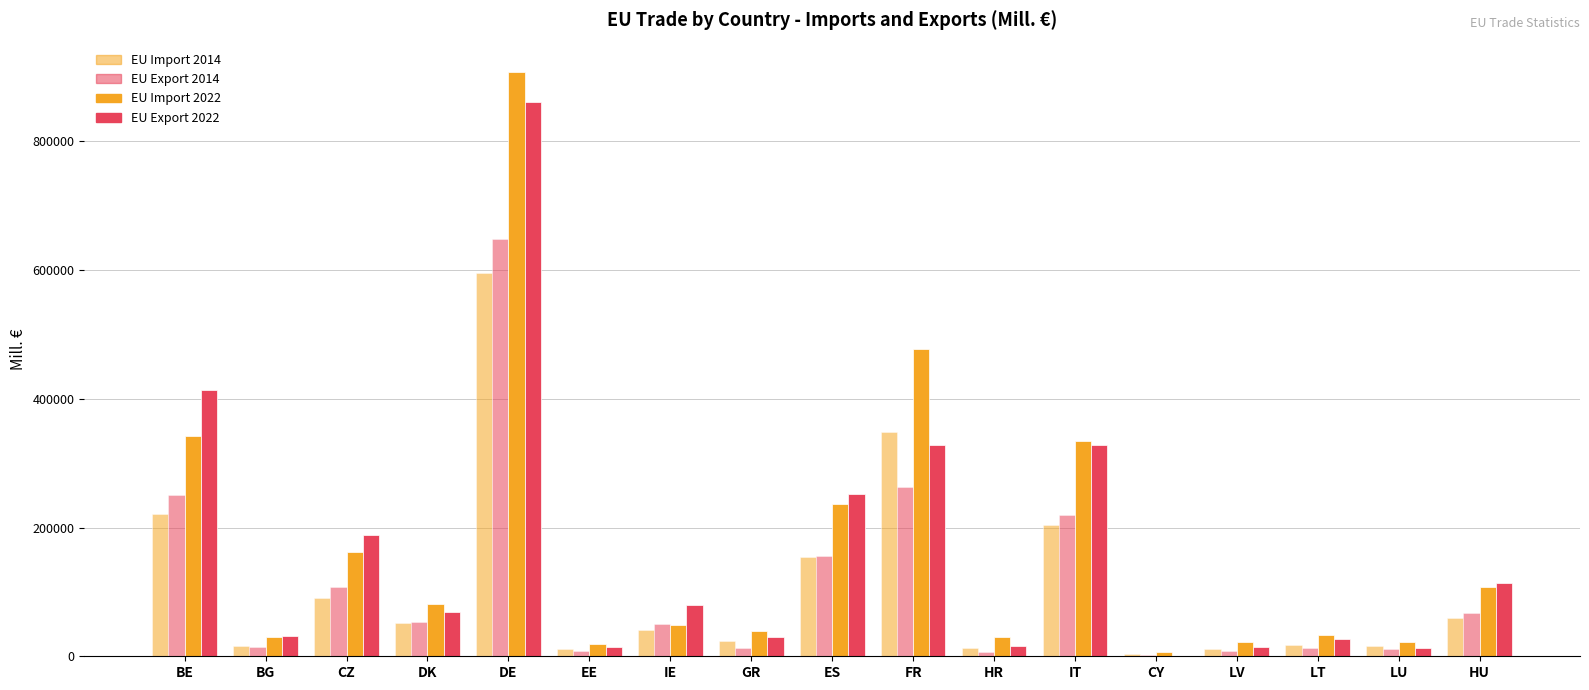

The value of EU-Insgesamt Einfuhr 2022 at LT is 15328.6. True or false?

False